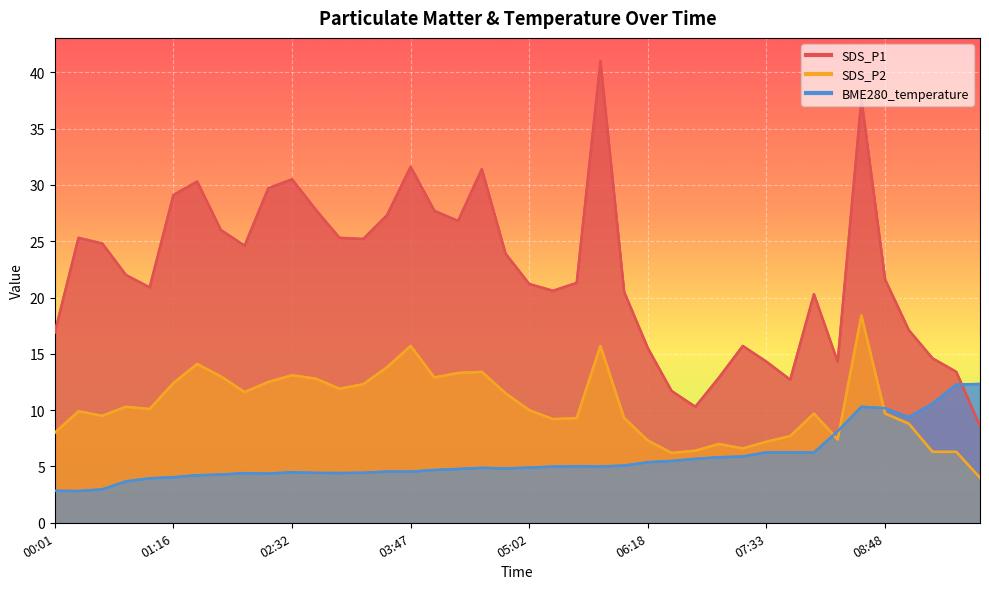

What is the label of the 30th point from the right?

02:32